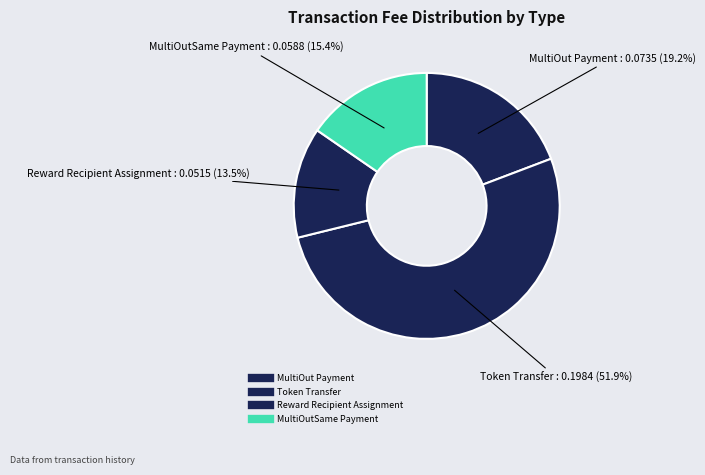

The MultiOut Payment slice represents 19% of the pie. True or false?

True